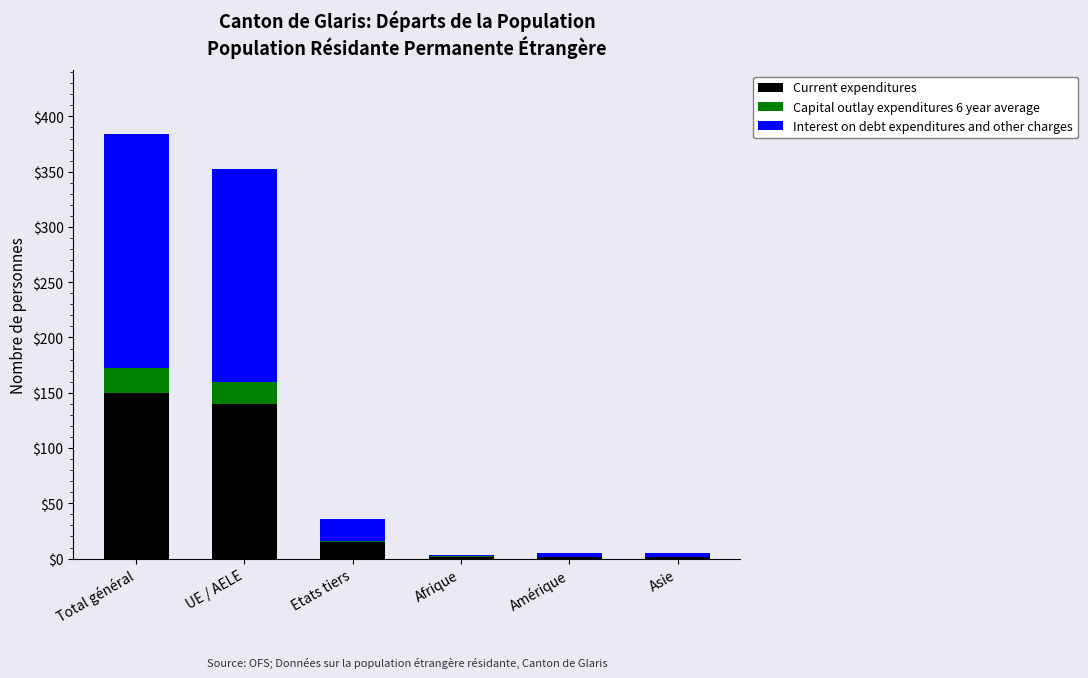

At which category is the sum across all series the highest?

Total général